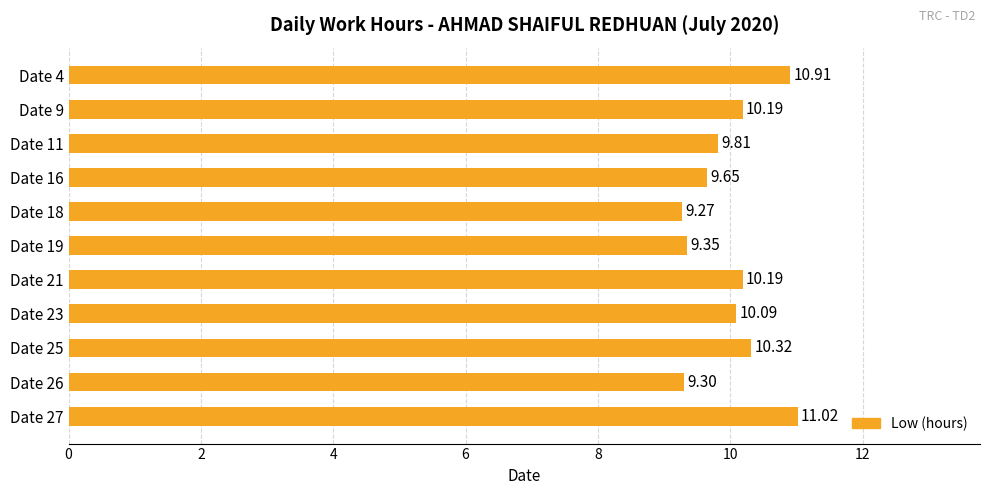

What is the ratio of the value at Date 21 to the value at Date 25?

1.0